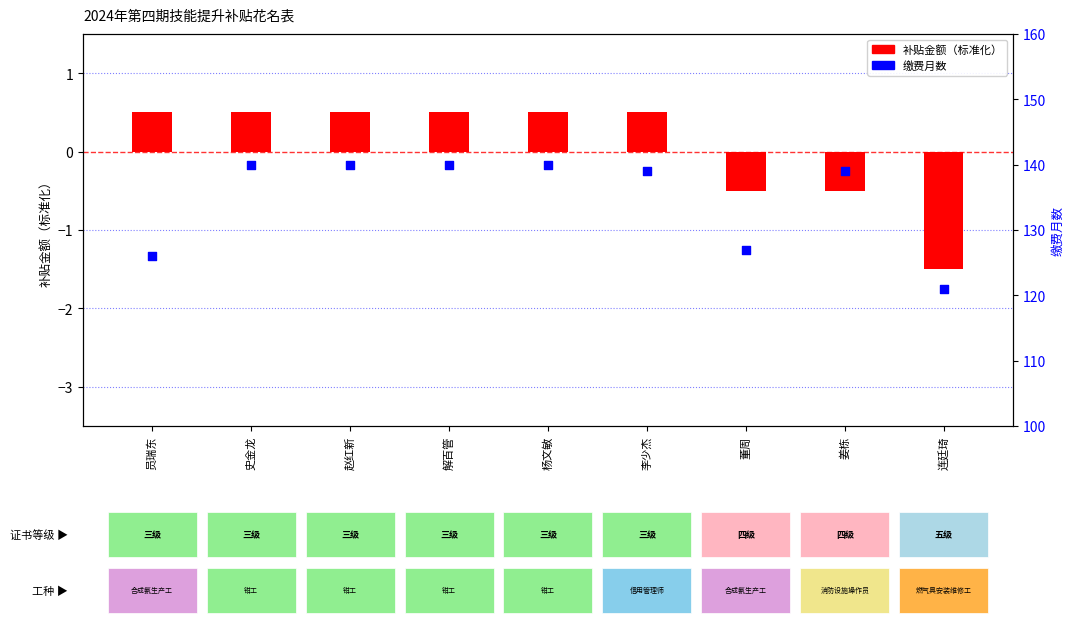

Is the value of 补贴金额 at 员瑞东 greater than the value of 缴费月数 at 连廷琦?

No